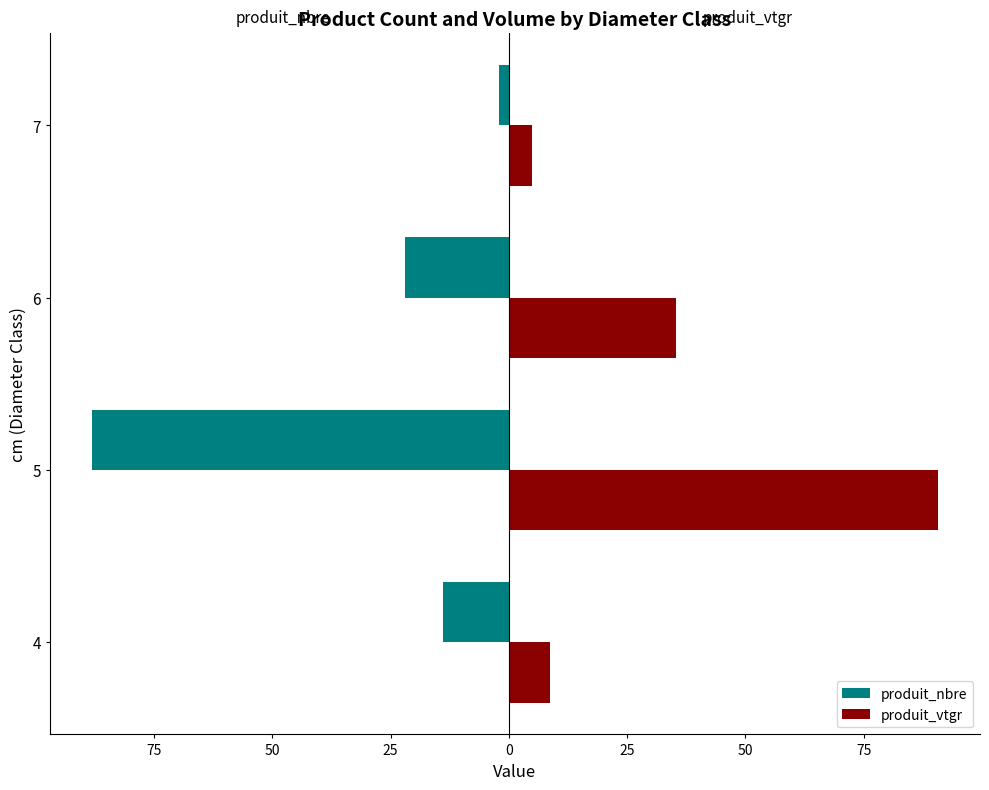

What are all the series names shown in the legend?

produit_nbre, produit_vtgr